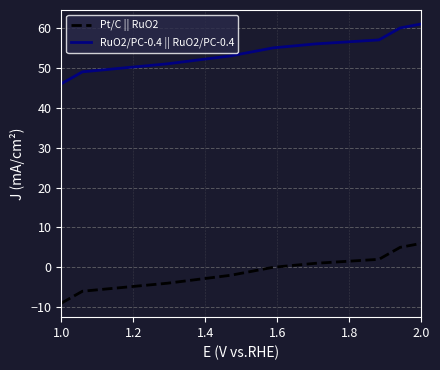

True or false: RuO2/PC-0.4 || RuO2/PC-0.4 has more than 0 interior local peaks.

False